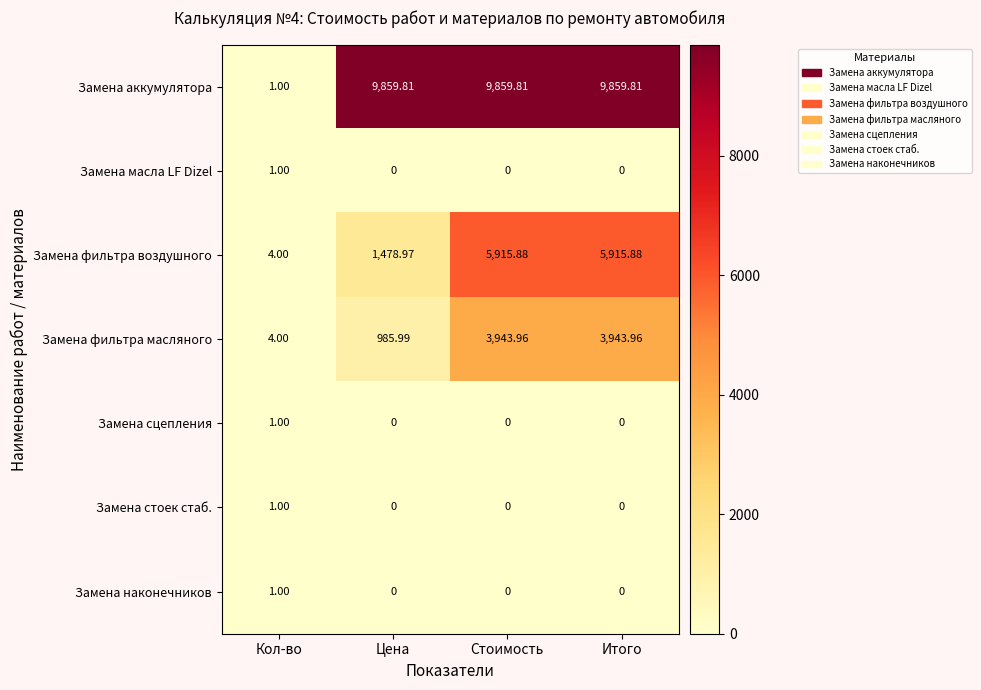

Which series has the largest total across all categories?

Замена аккумулятора